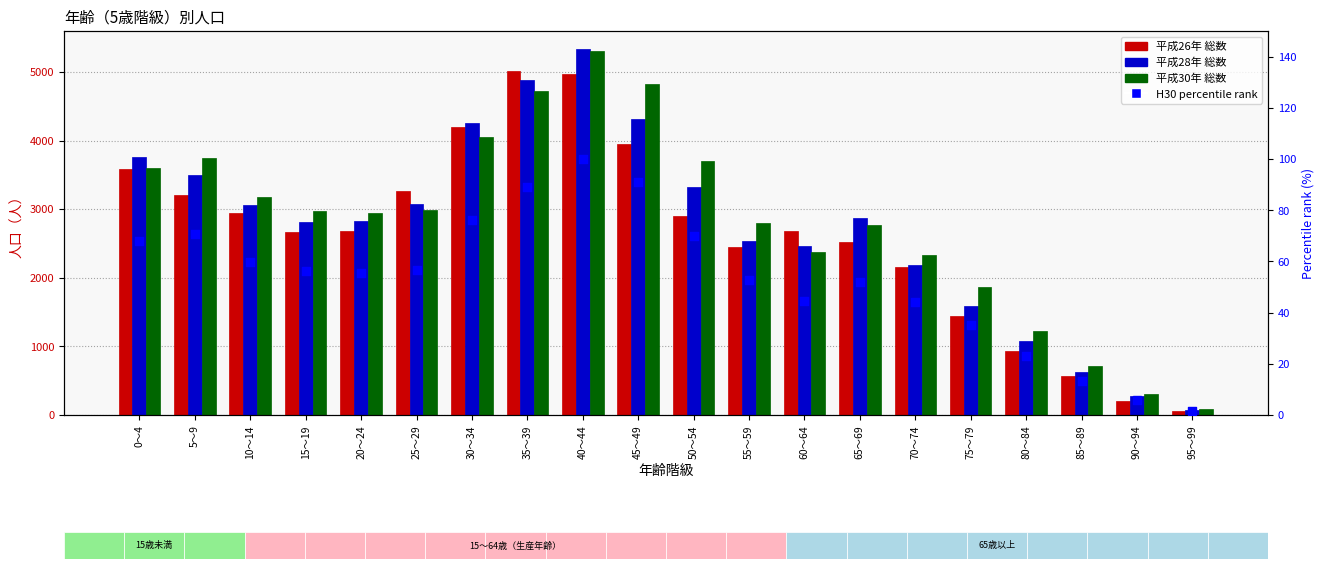

Which series has the largest Y range (max minus min)?

平成28年 総数